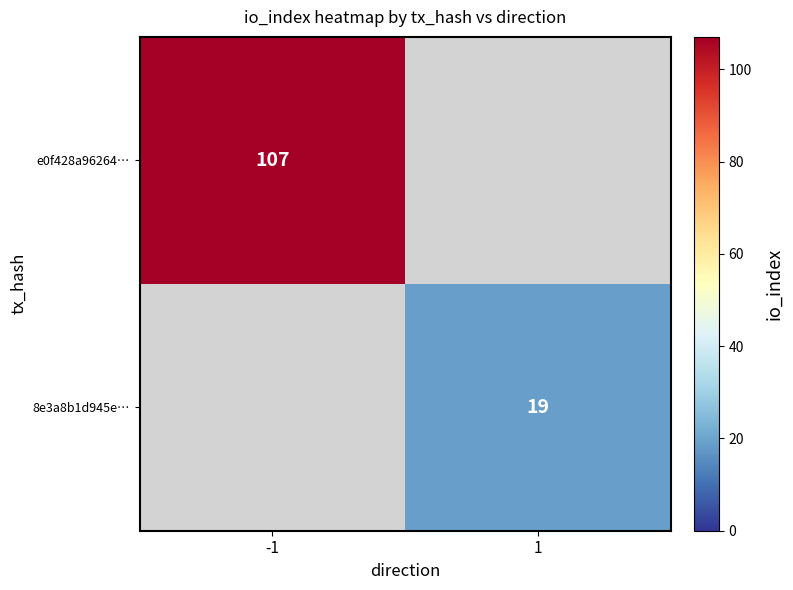

The value of 8e3a8b1d945e… at 1 is 27.1. True or false?

False